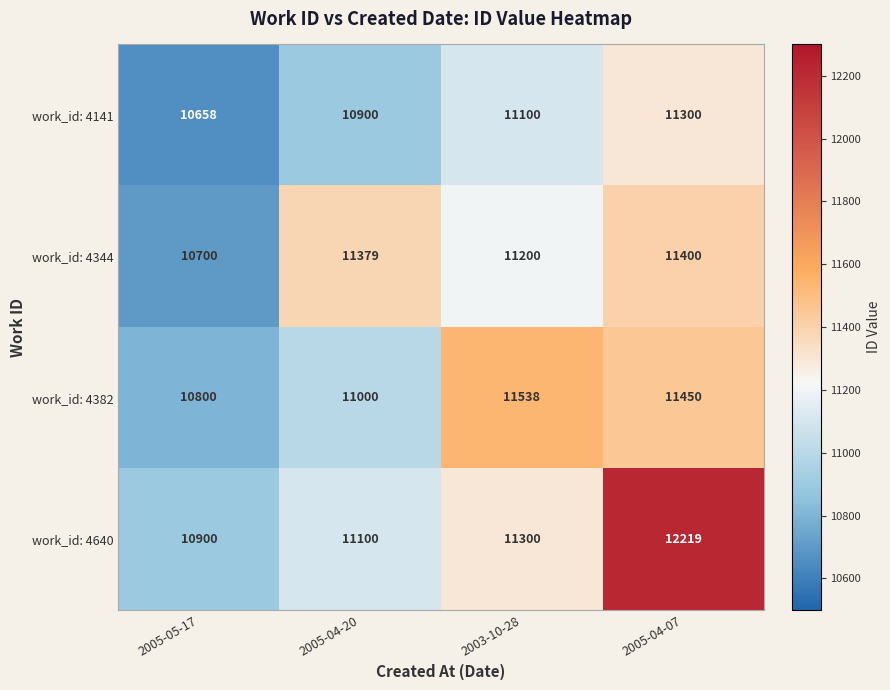

What is the highest value of the work_id: 4640 series?

12219